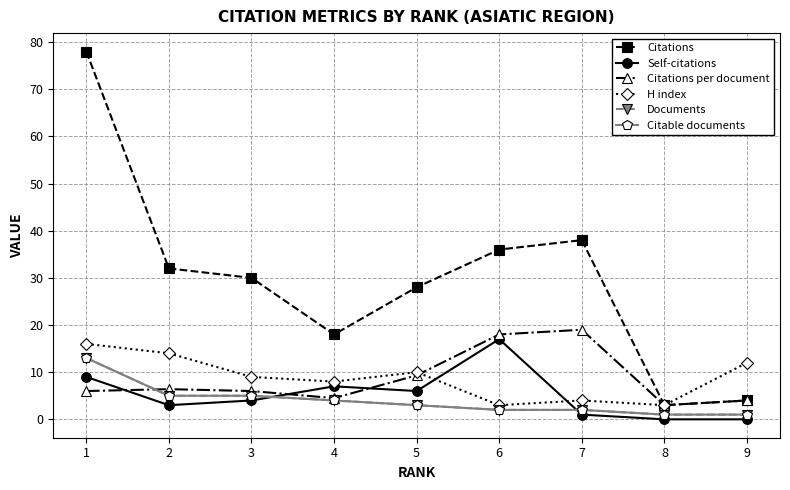

At which category is the sum across all series the highest?

1